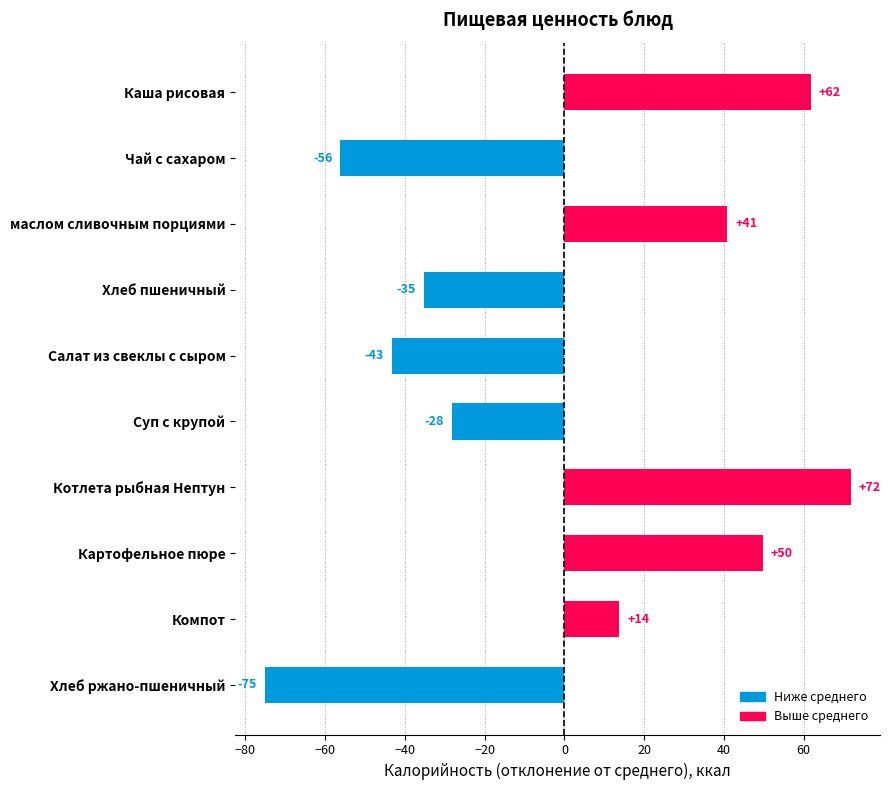

List the labels in order of value, largest first.

Котлета рыбная Нептун, Каша рисовая, Картофельное пюре, маслом сливочным порциями, Компот, Суп с крупой, Хлеб пшеничный, Салат из свеклы с сыром, Чай с сахаром, Хлеб ржано-пшеничный